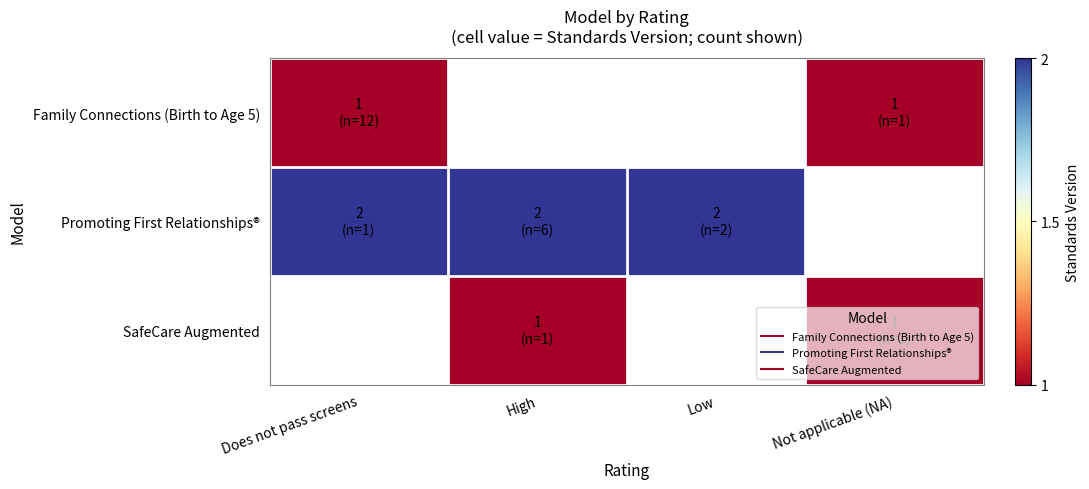

Which label corresponds to the smallest value in the chart?

Does not pass screens